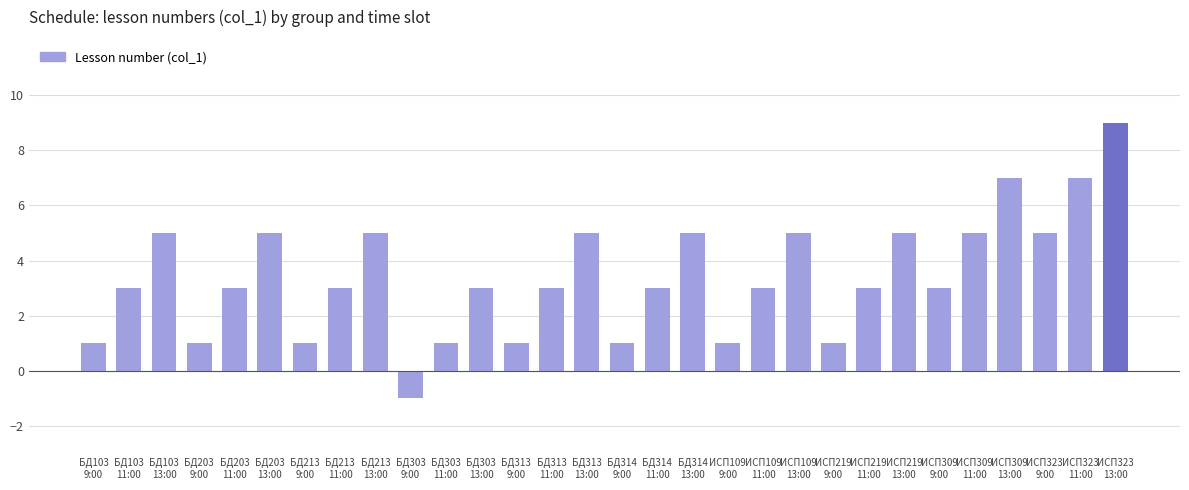

The value at ИСП109
11:00 is 3. True or false?

True